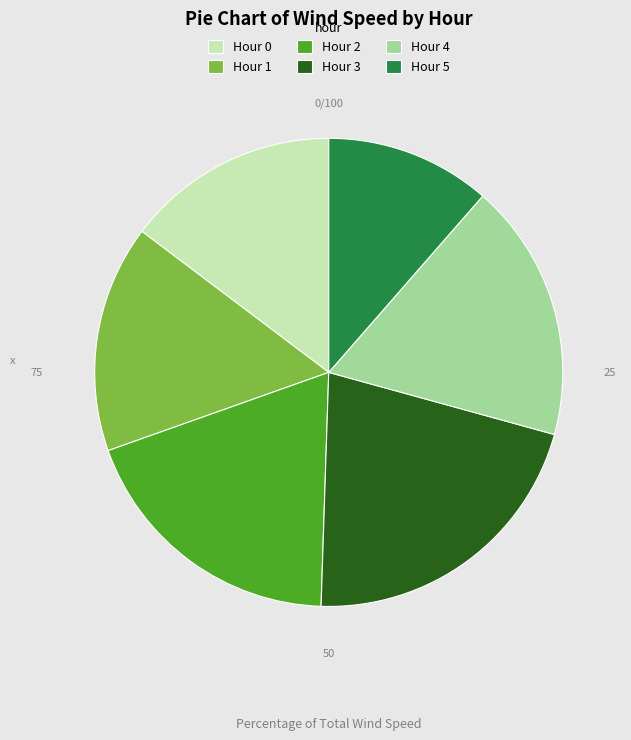

Which category has the biggest portion of the pie?

Hour 3